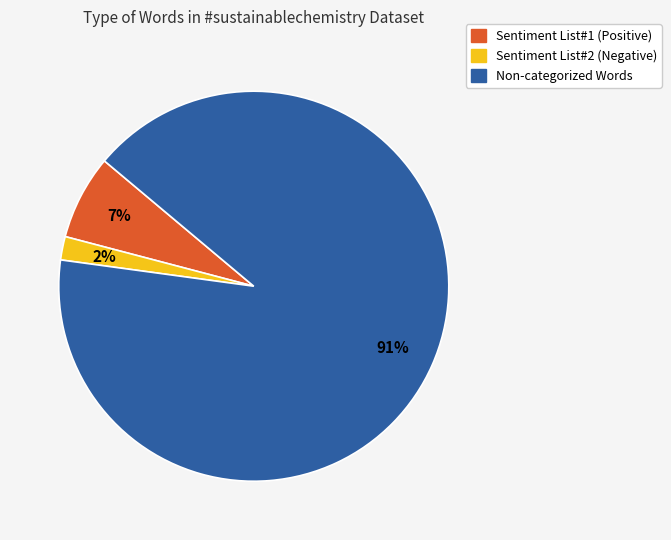

To the nearest percent, what is the average slice percentage?

33%